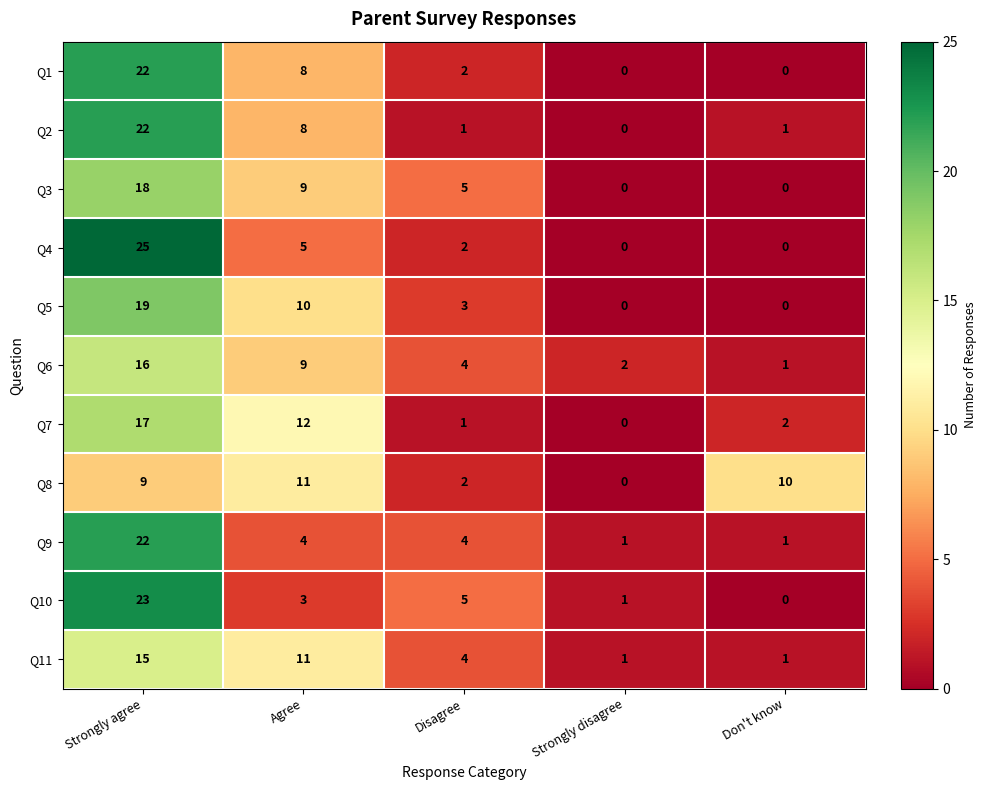

How many series are shown in this chart?

11